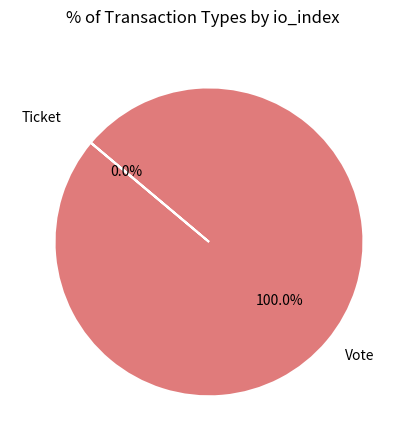

What is the majority slice?

Vote